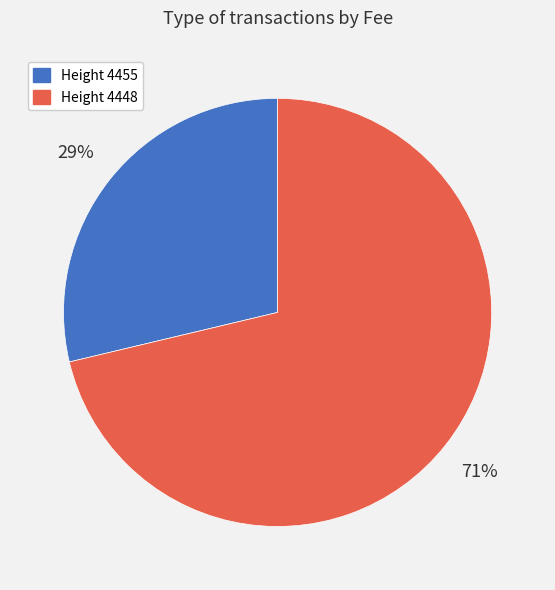

The Height 4455 slice represents 29% of the pie. True or false?

True